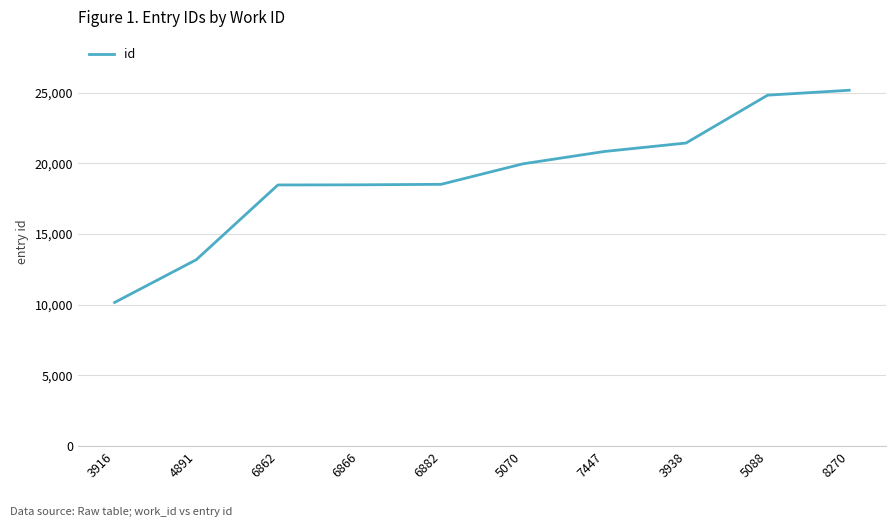

Approximately how many times larger is the value at 3938 compared to 6862?

1.2